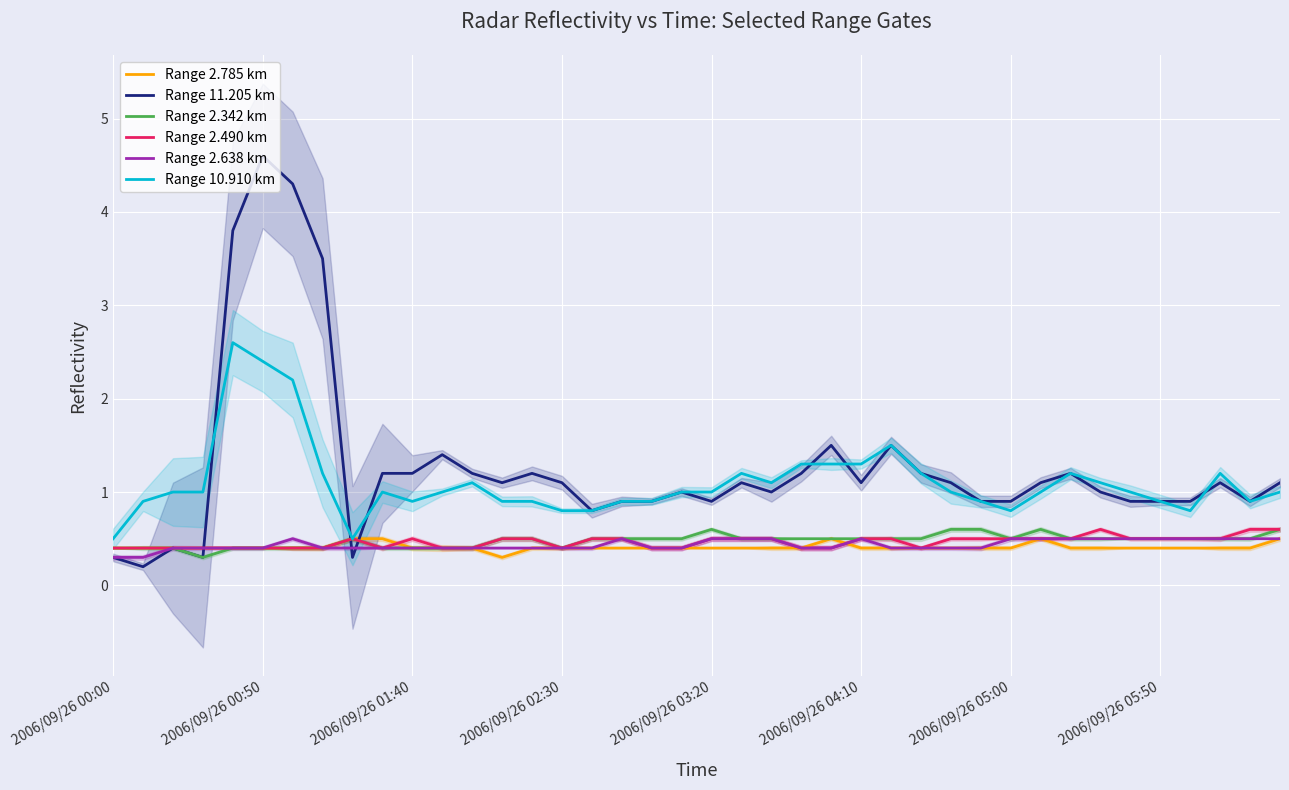

Is it true that Range 2.638 km equals 0.7 at 2006/09/26 05:50?

False